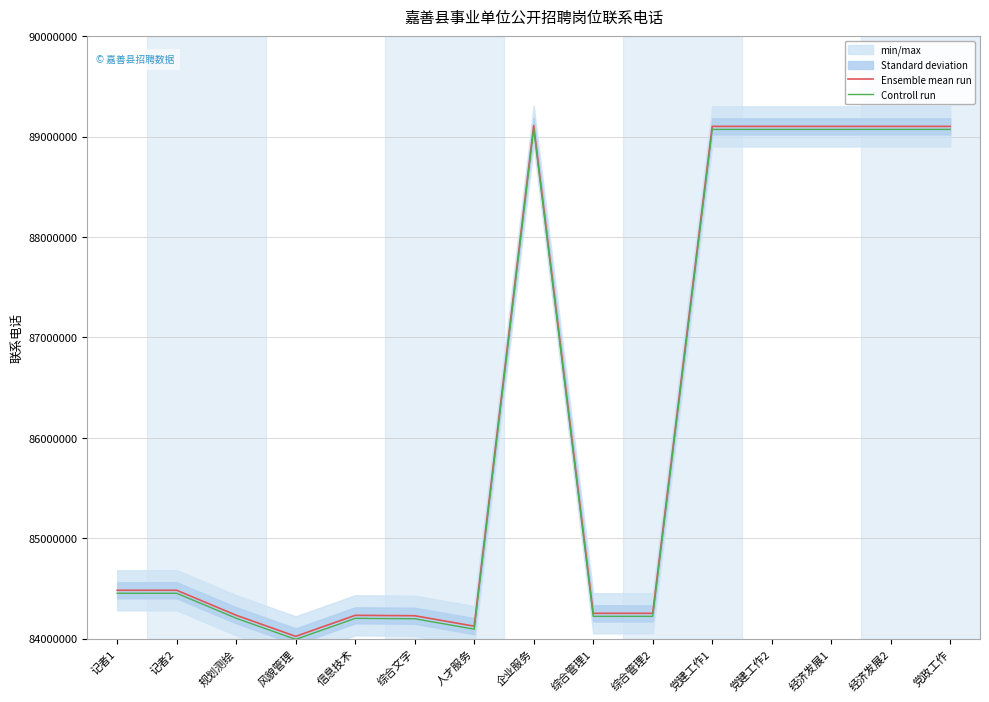

Which label corresponds to the largest value in the chart?

企业服务